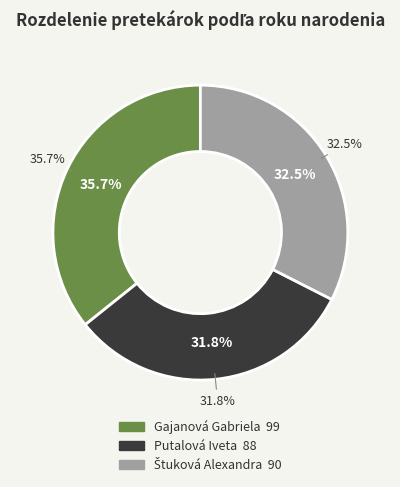

Count the number of slices in the pie.

3